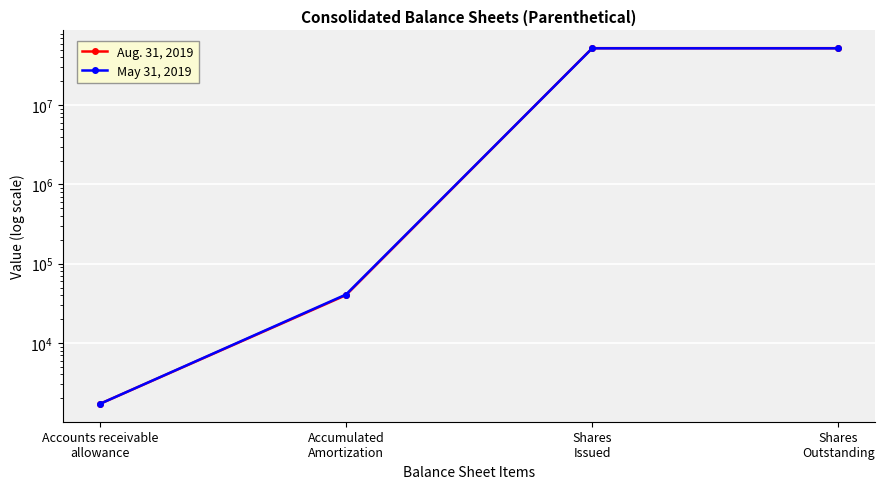

Is this an area chart (filled region under the line)?

No